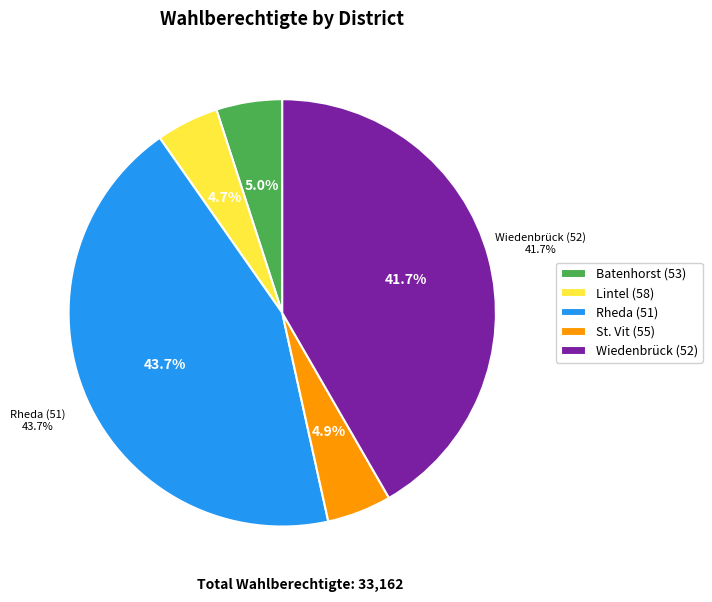

What is the largest slice in the pie chart?

Rheda (51)